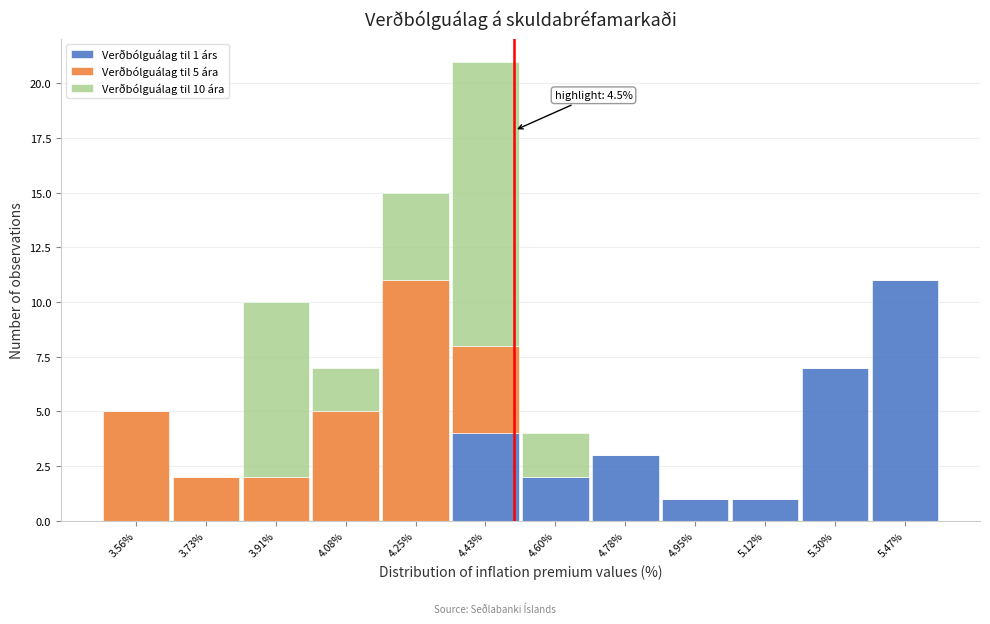

Which range on the x-axis has the tallest stacked bar (by total height)?

4.34 to 4.52